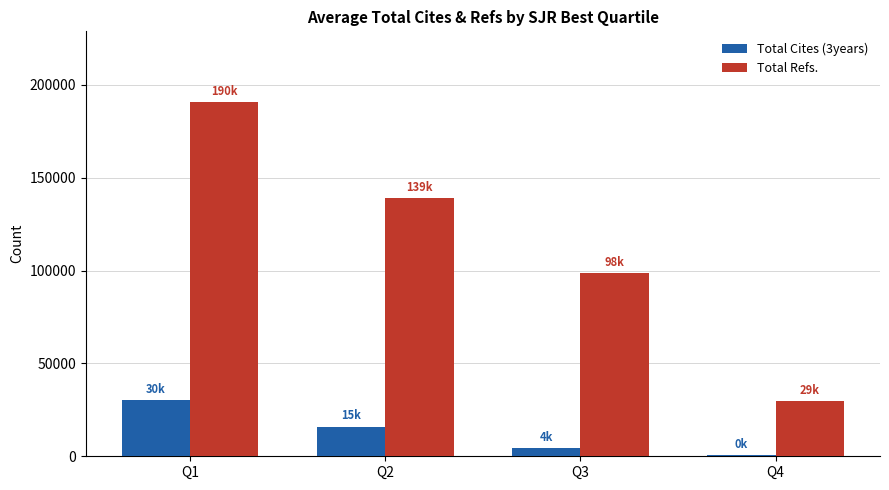

At which label does Total Cites (3years) reach its peak?

Q1